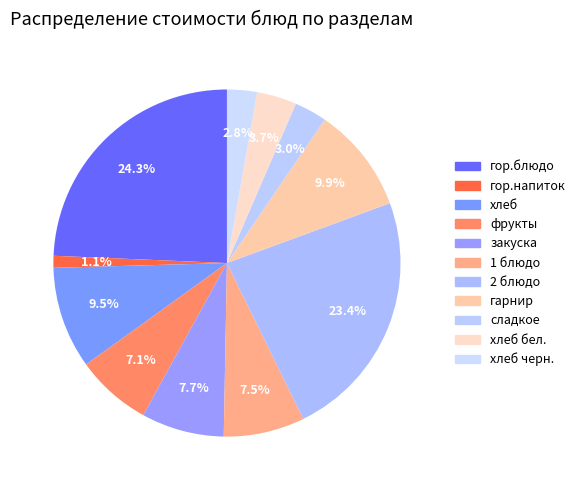

Rank the categories by value from lowest to highest.

гор.напиток, хлеб черн., сладкое, хлеб бел., фрукты, 1 блюдо, закуска, хлеб, гарнир, 2 блюдо, гор.блюдо